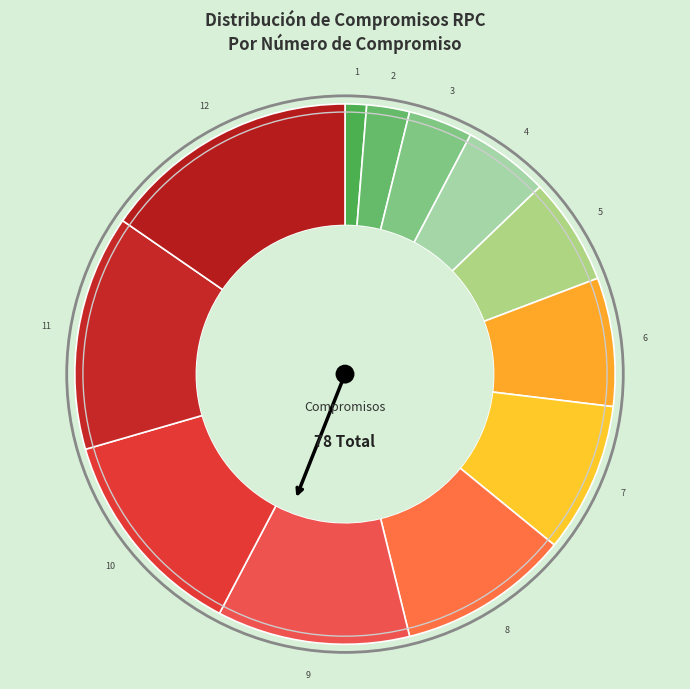

Which slice is the smallest?

1